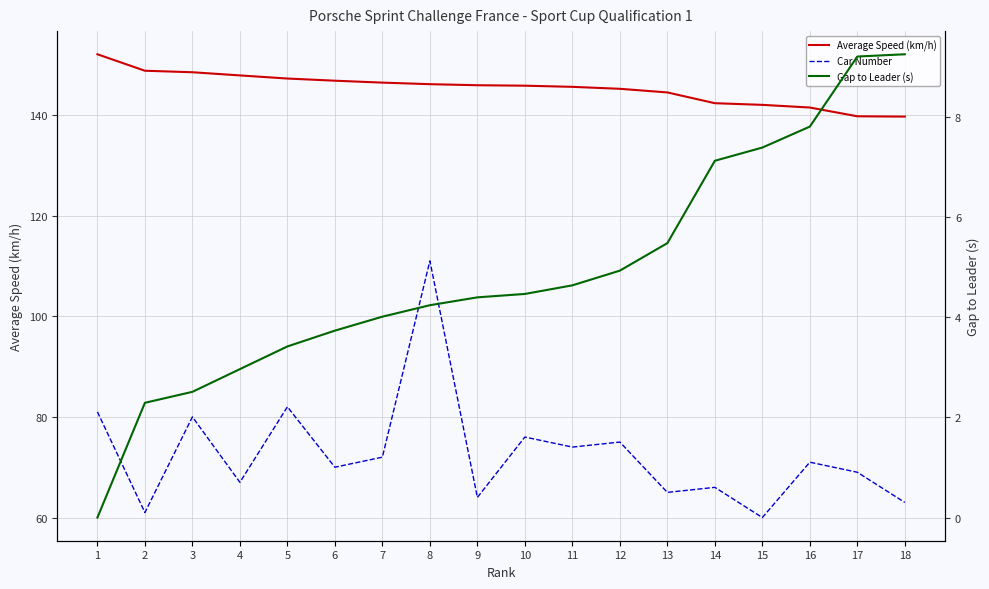

Rank the series by their average value, from highest to lowest.

Average Speed (km/h), Car Number, Gap to Leader (s)